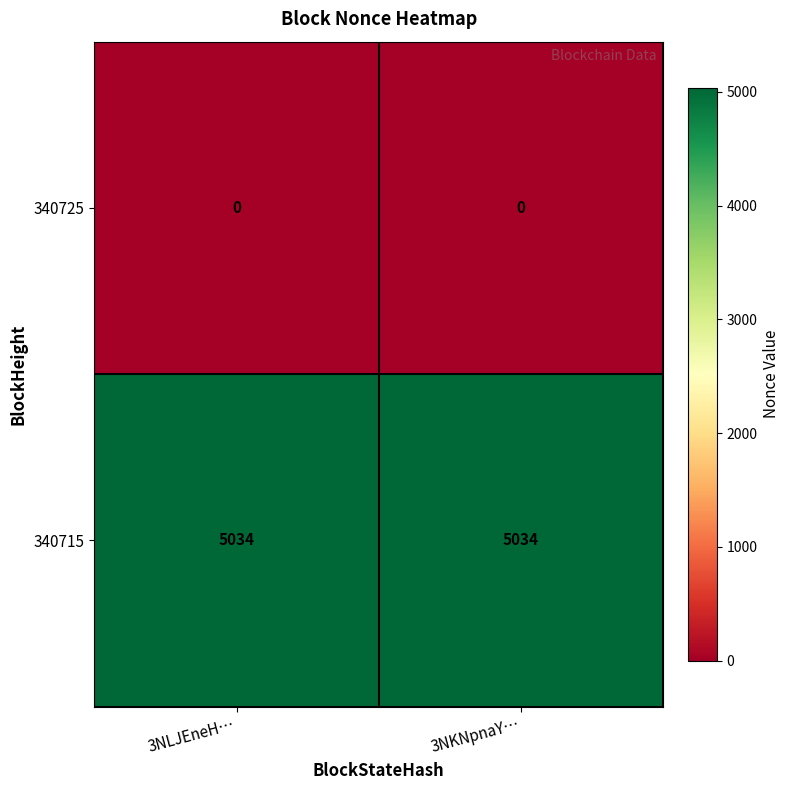

Rank the series at 3NLJEneH… from highest to lowest value.

340715, 340725